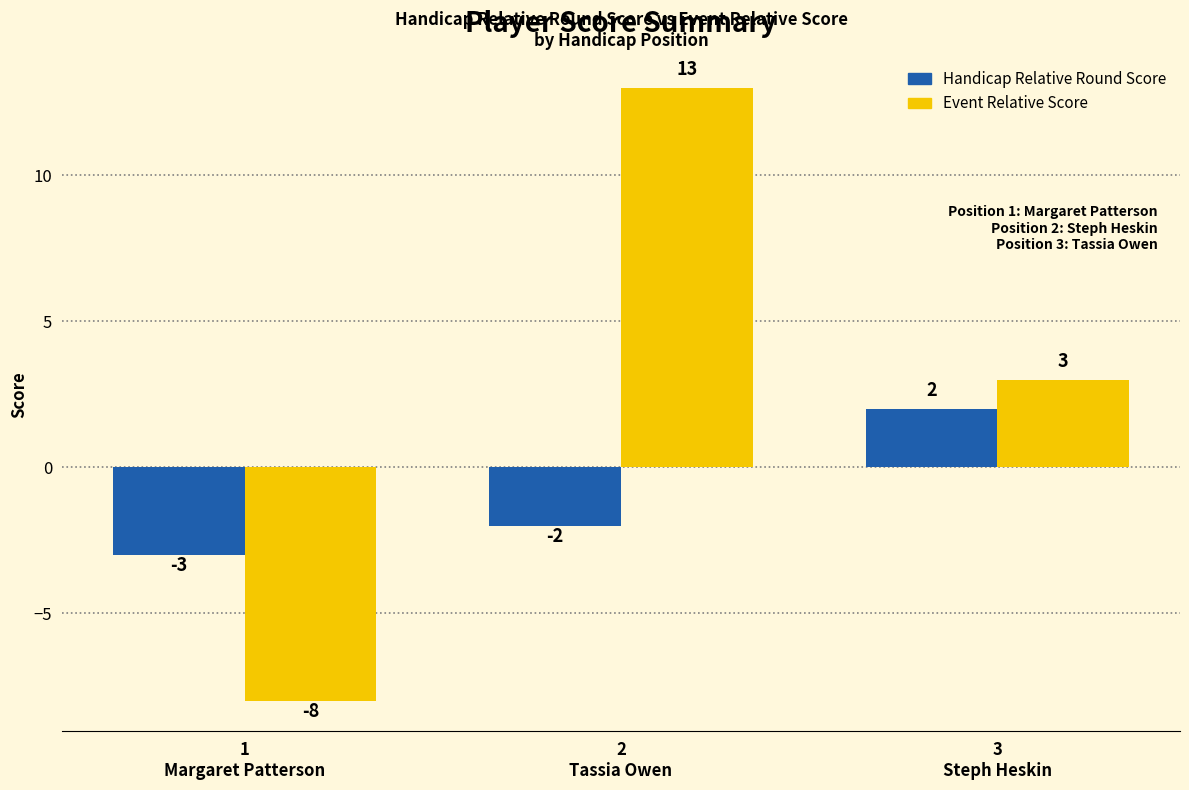

What is the minimum value shown in the chart?

-8